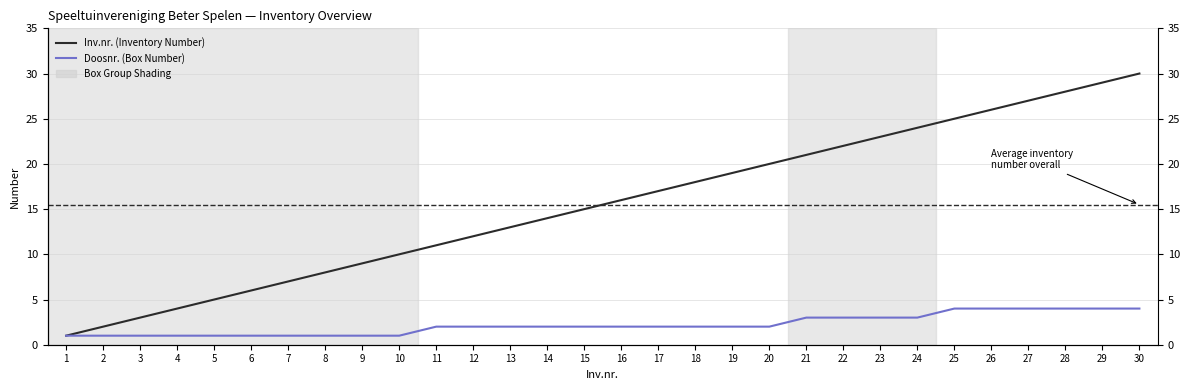

Is it true that Doosnr. (Box Number) equals 1 at 10?

True